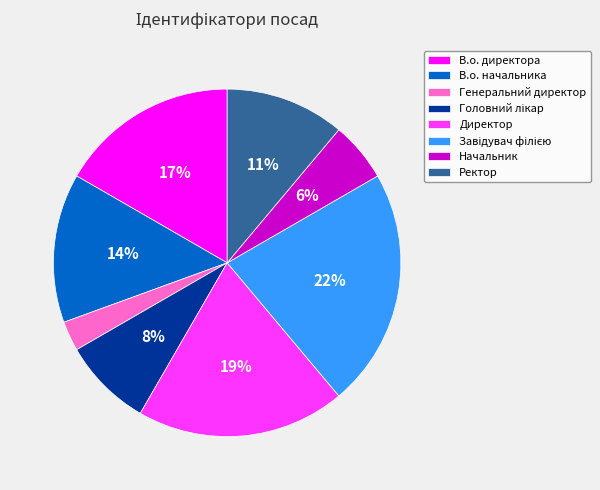

Does Начальник account for over 50% of the chart?

No